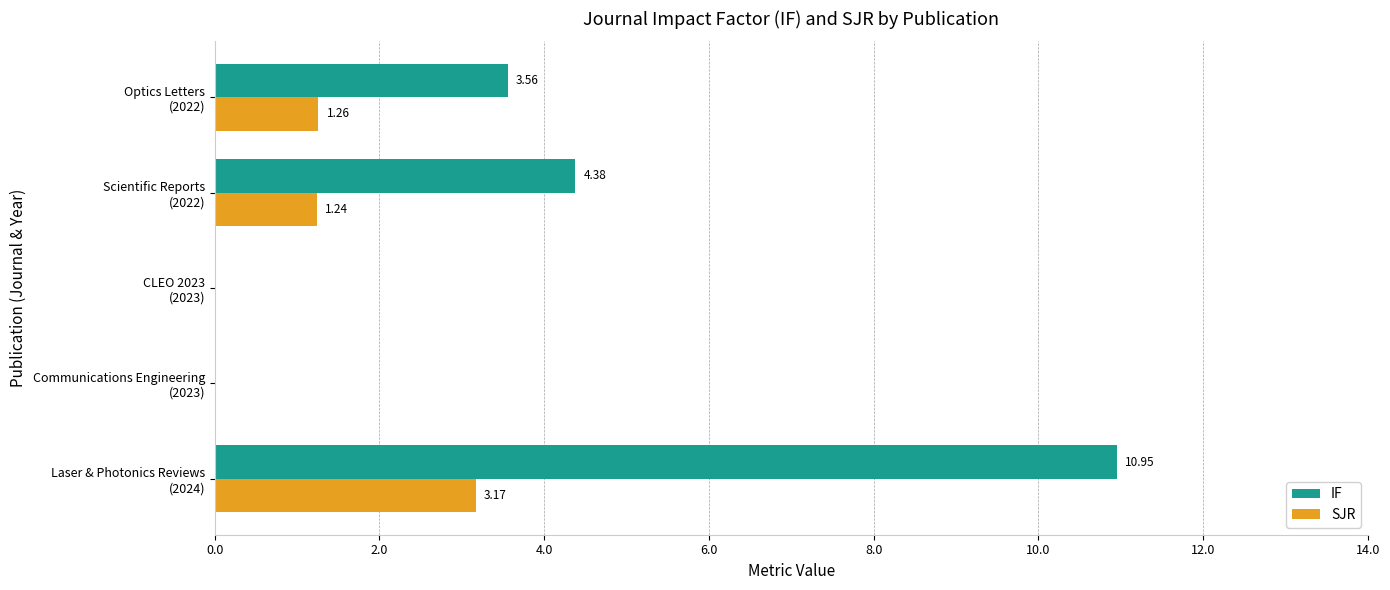

Which series has the largest total across all categories?

IF